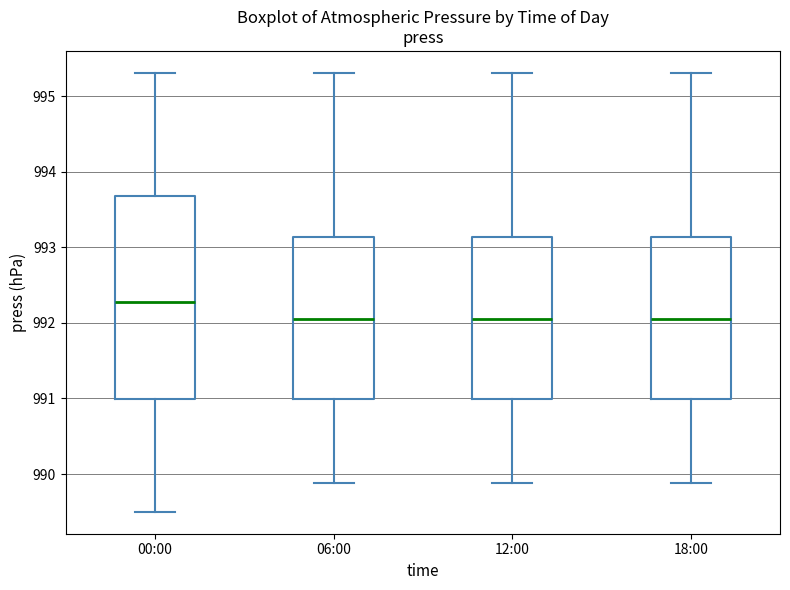

Which box's median line is the highest?

00:00